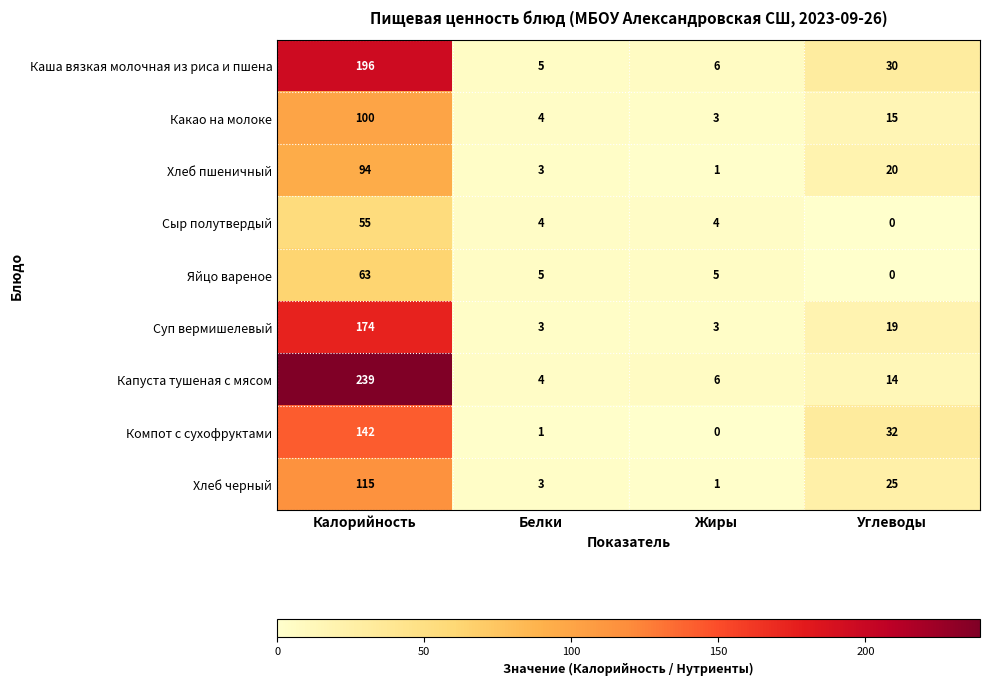

Is it true that Каша вязкая молочная из риса и пшена equals 196 at Калорийность?

True